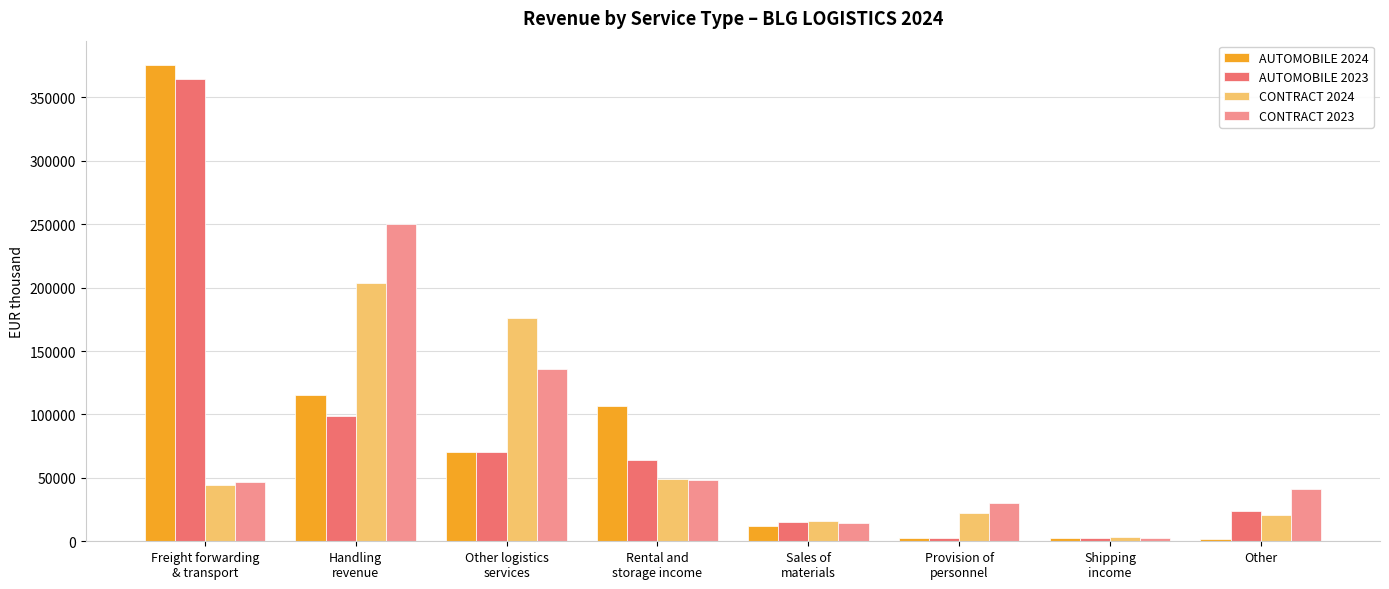

Is it true that CONTRACT 2024 equals 240234 at Other logistics
services?

False